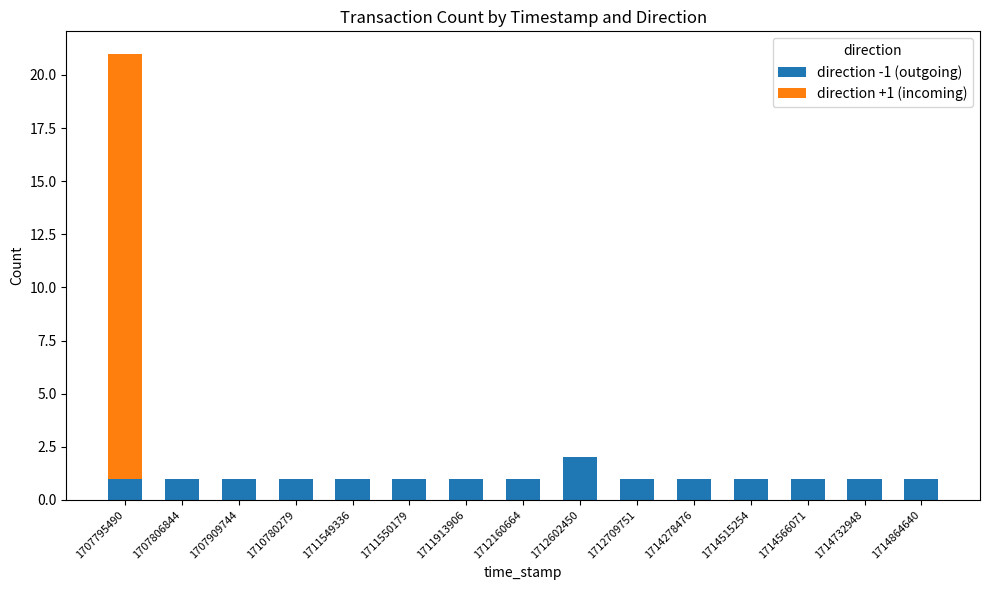

The direction -1 (outgoing) series shows 1 at 1714732948. True or false?

True